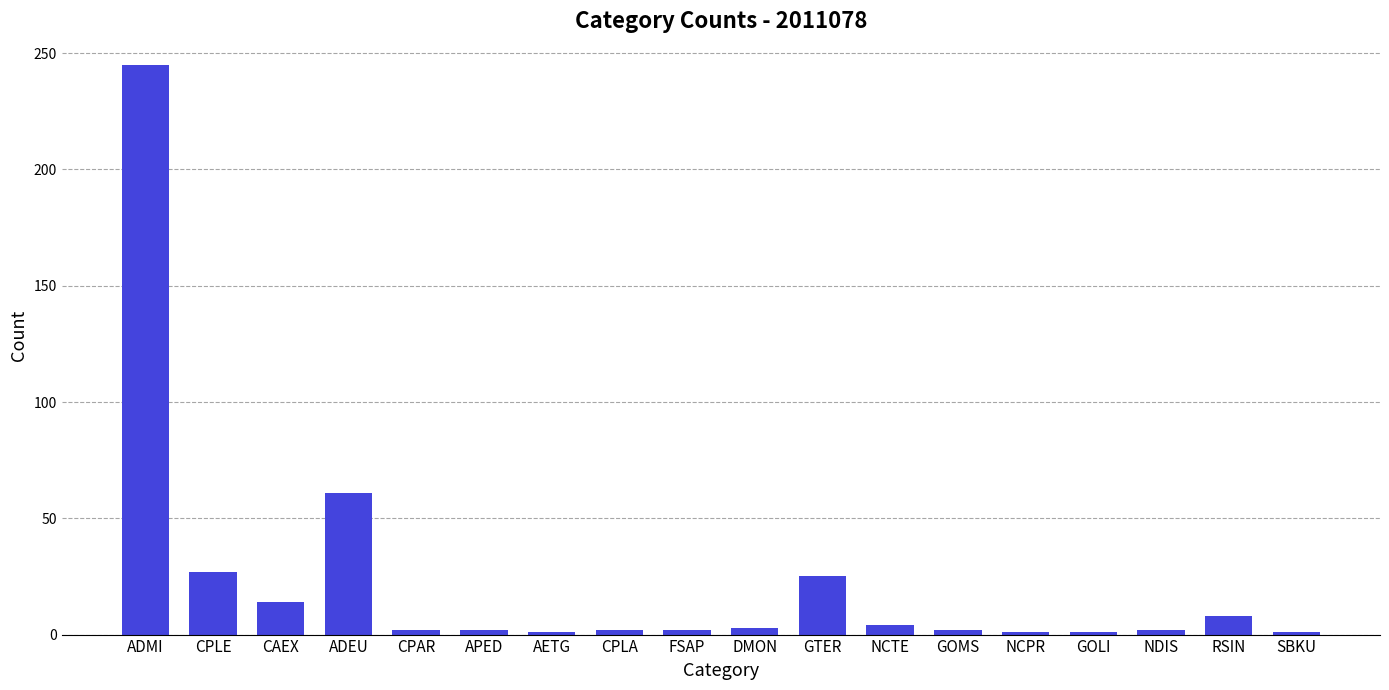

Where does the data first go above 2?

ADMI